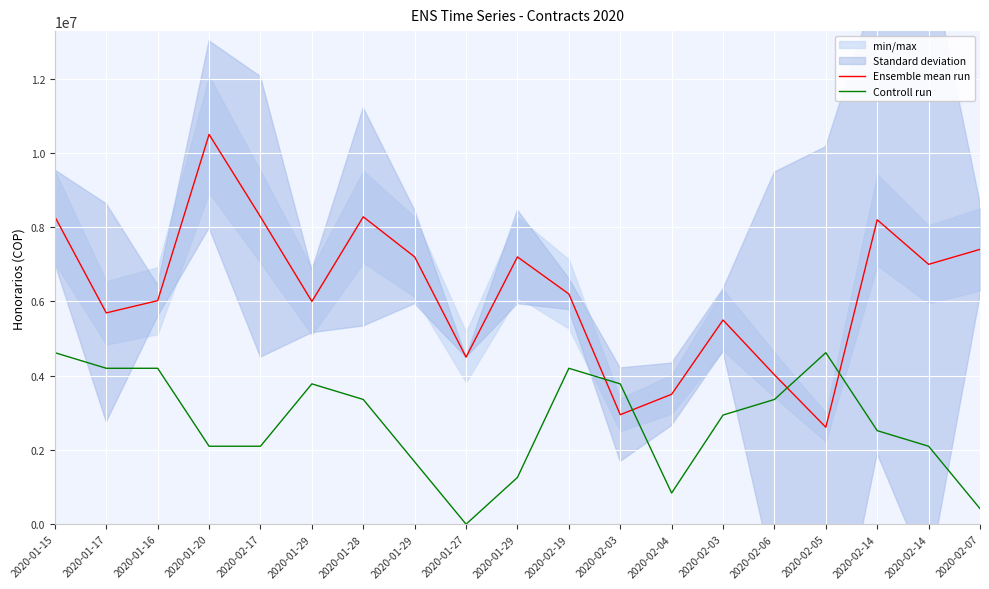

Is it true that Controll run equals 3019274 at 2020-02-14?

False